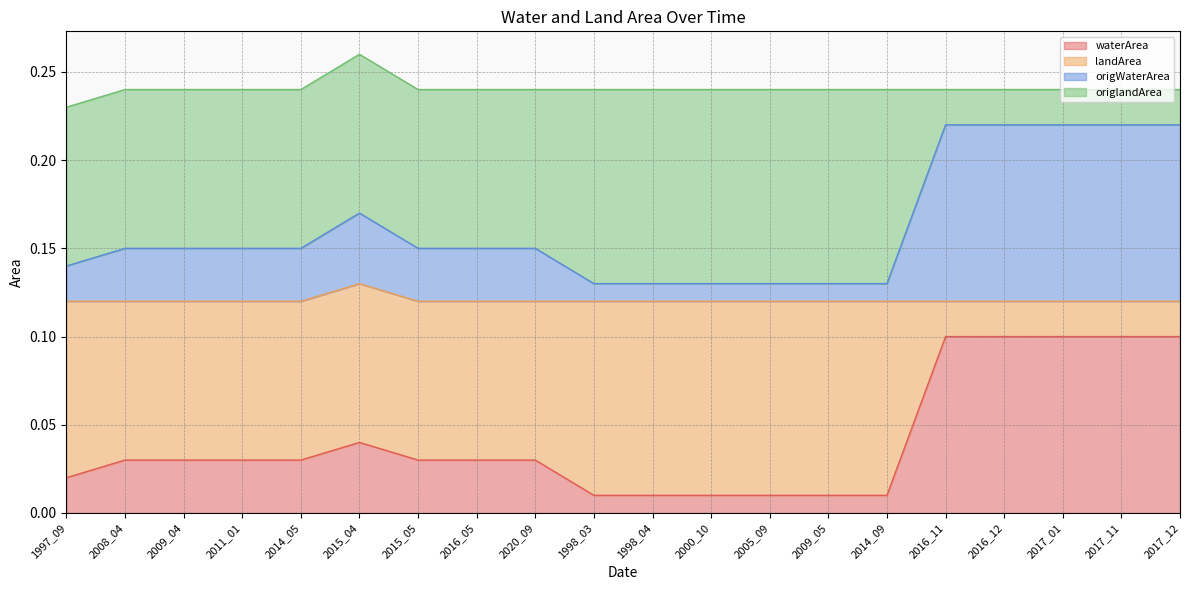

How many categories are shown in the chart?

20